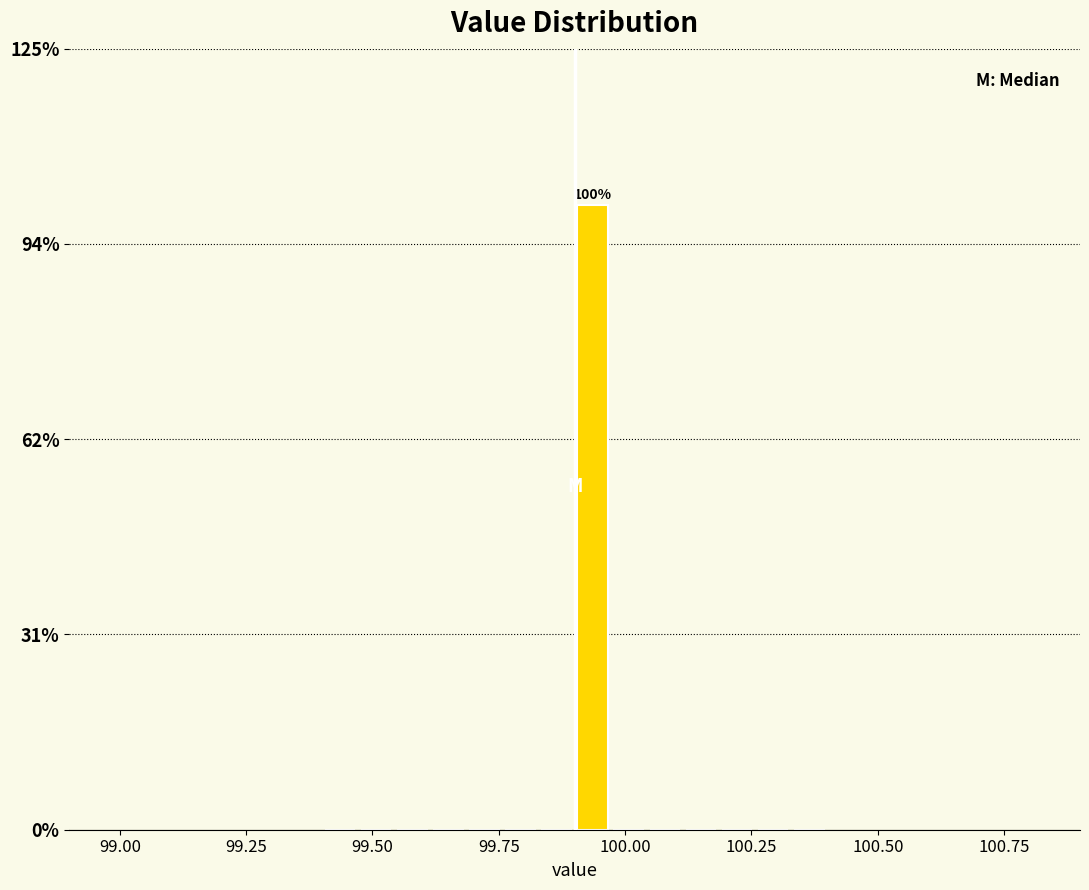

Read against the x-axis, roughly where is the centre of the tallest bar?

99.95